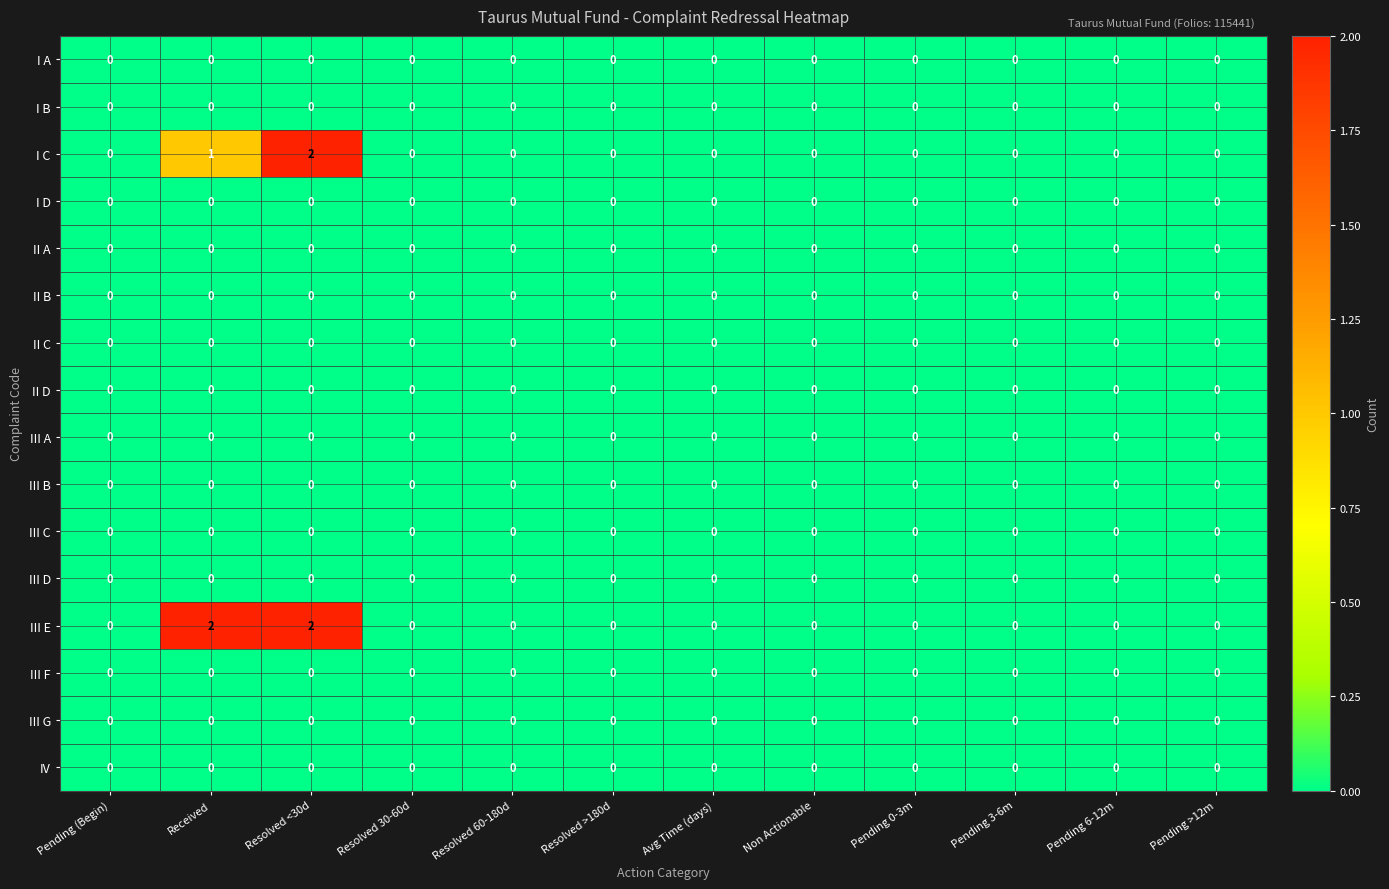

At which category is the sum across all series the highest?

Resolved <30d